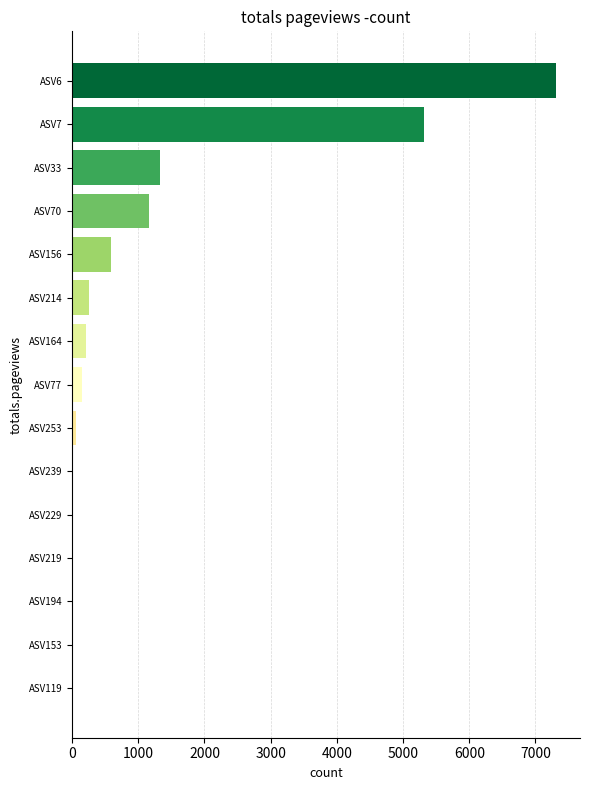

What is the sum of all values?

16383